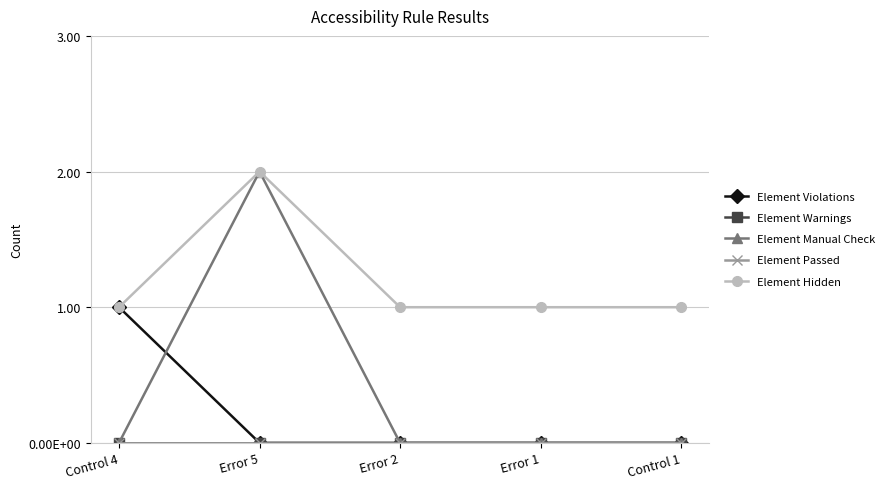

What is the total value across all series at Error 5?

4